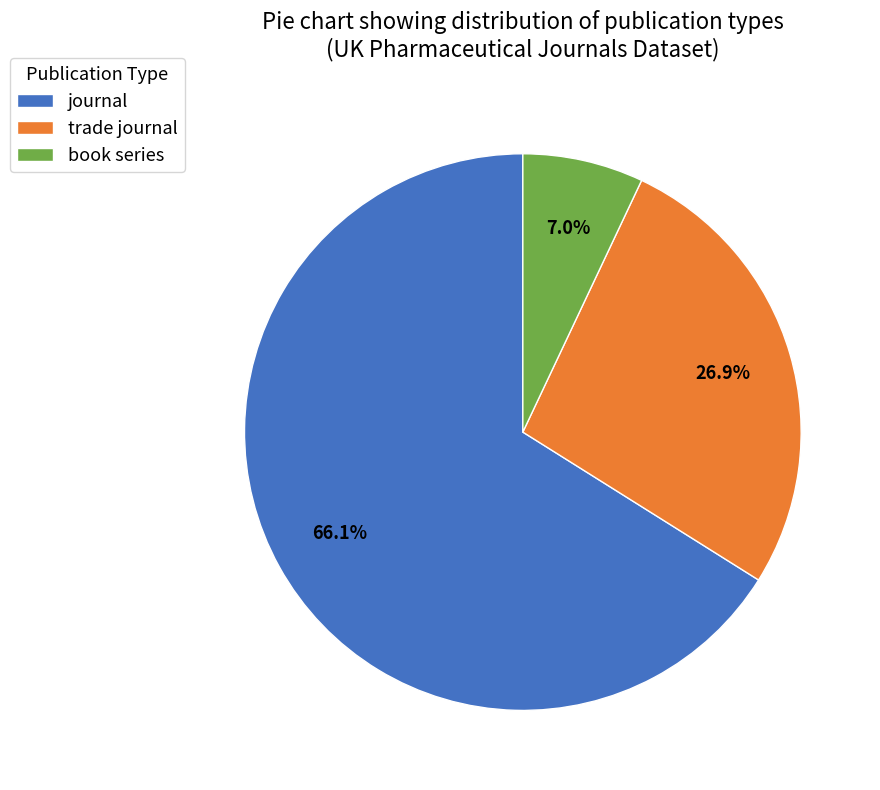

How many slices are in this pie chart?

3